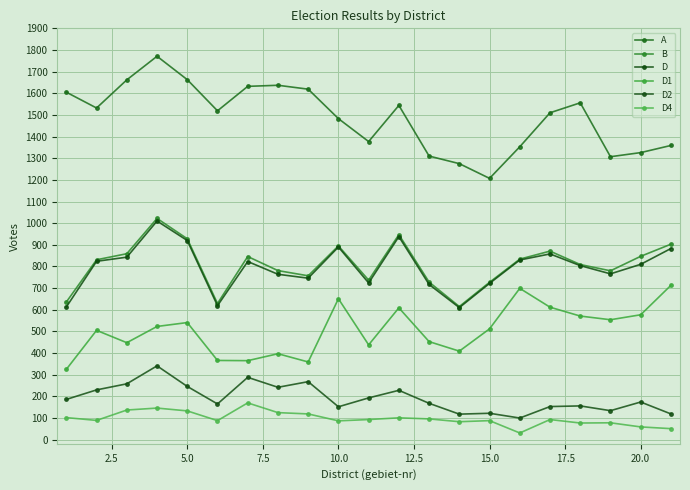

What is the difference between the second highest and minimum values in the B series?

332